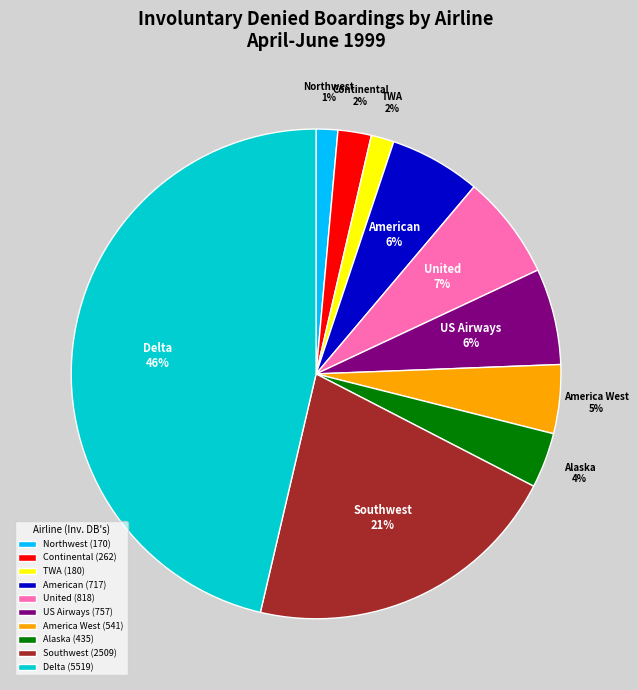

Which has a higher value, Continental or American?

American